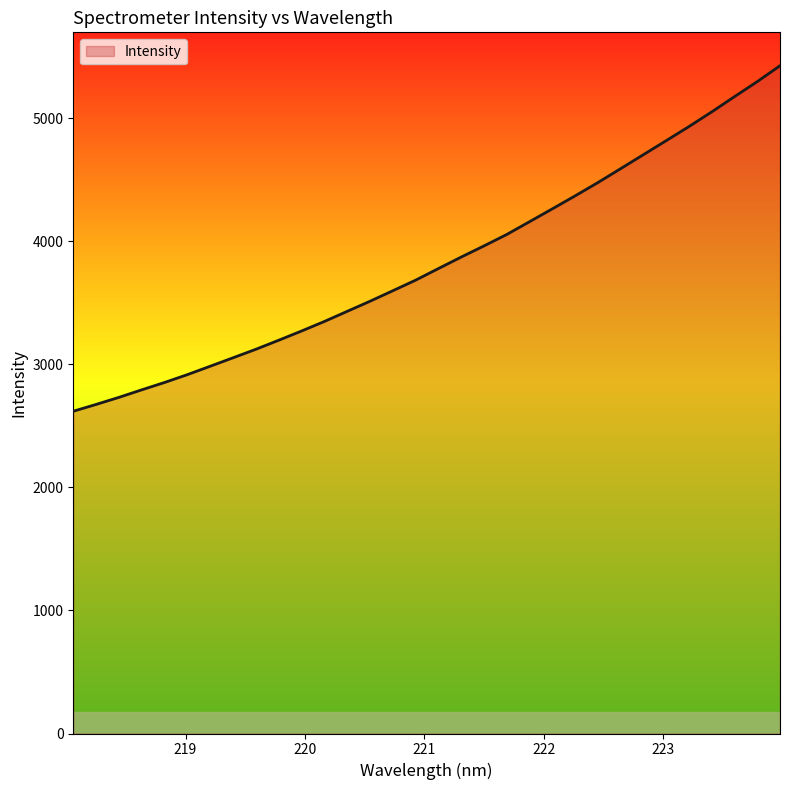

What is the smallest value displayed?

2619.0